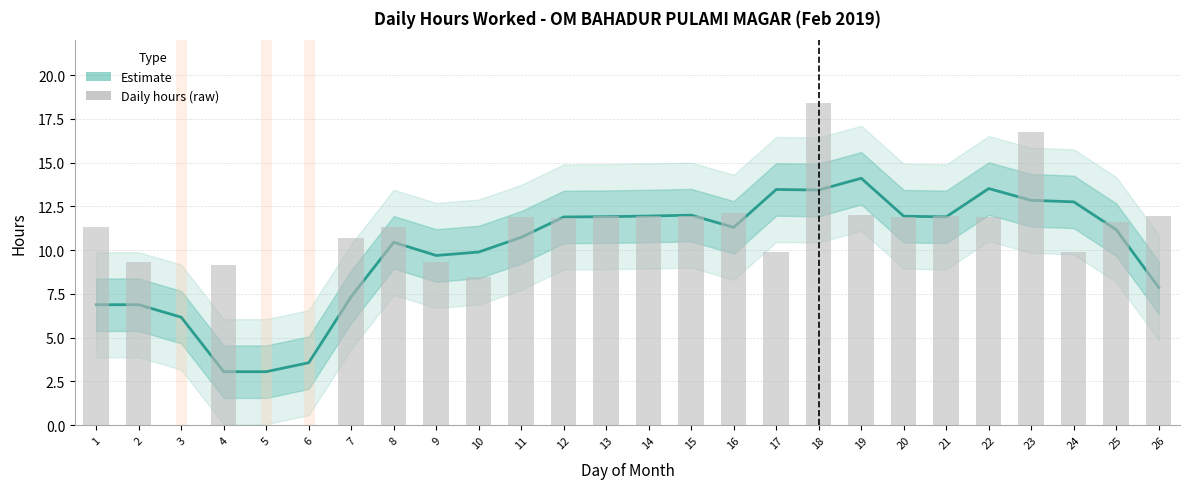

Reading left to right, what are all the values shown in this chart?

Estimate (smoothed): 6.9	6.9	6.2	3.1	3.1	3.6	7.3	10.5	9.7	9.9	10.7	11.9	11.9	12.0	12.0	11.3	13.5	13.4	14.1	11.9	11.9	13.5	12.8	12.8	11.2	7.9
Daily Hours: 11.3	9.3	0.0	9.2	0.0	0.0	10.7	11.3	9.3	8.5	11.9	11.8	11.9	12.0	11.9	12.1	9.9	18.4	12.0	11.9	11.9	11.9	16.7	9.9	11.6	12.0